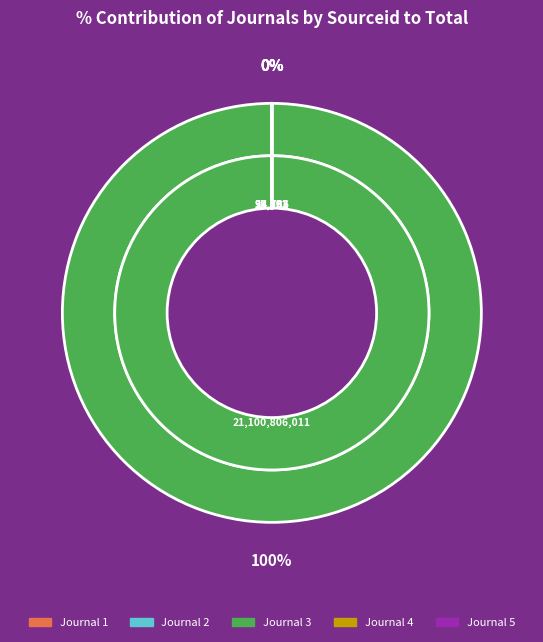

How many slices are in this pie chart?

5